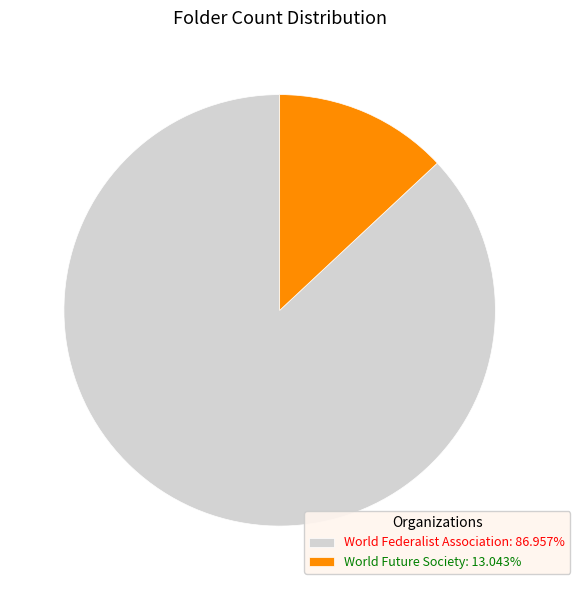

Does World Future Society represent more than half of the total?

No